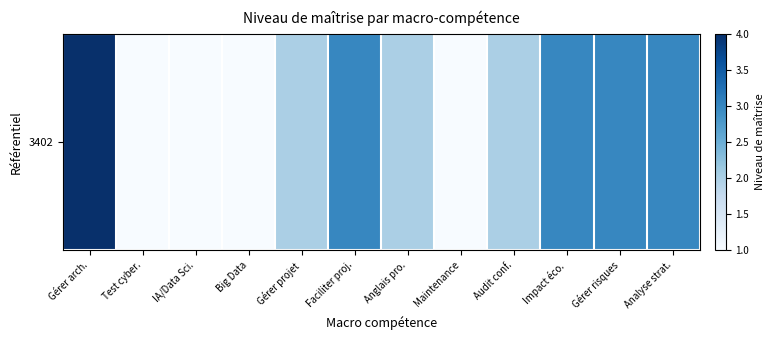

What is the sum of the values at IA/Data Sci. and Anglais pro.?

3